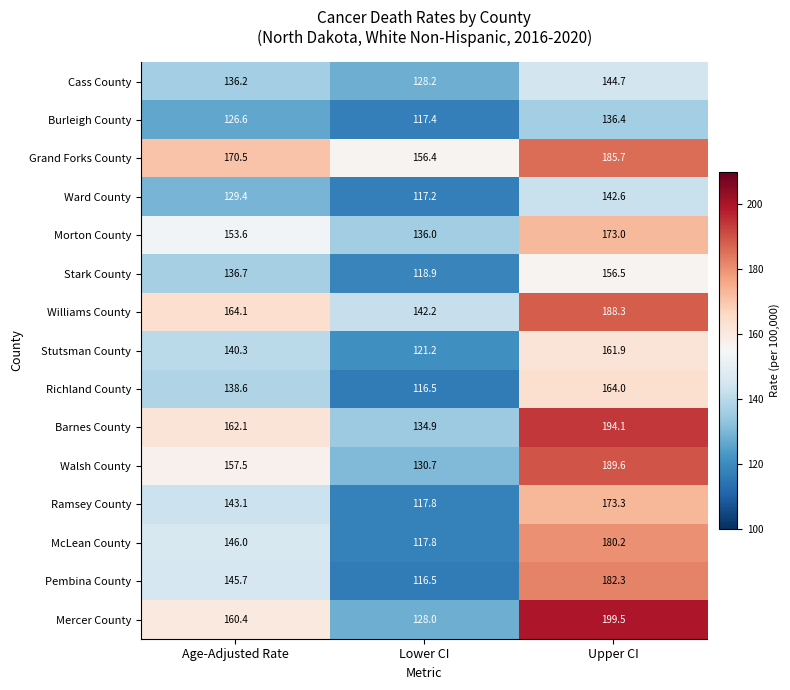

What is the sum of all Barnes County values?

491.1